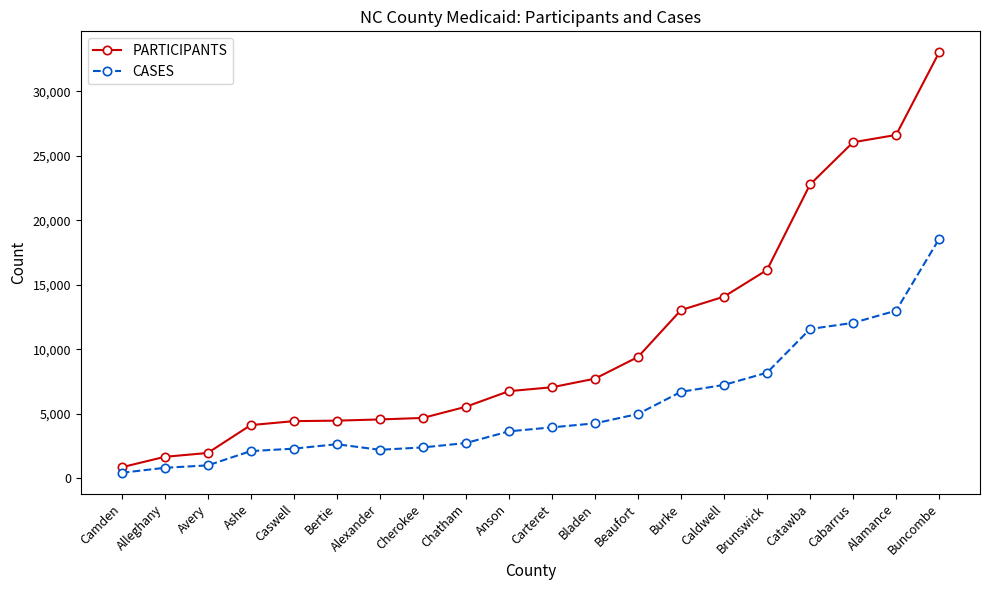

What is the label of the 18th point from the right?

Avery